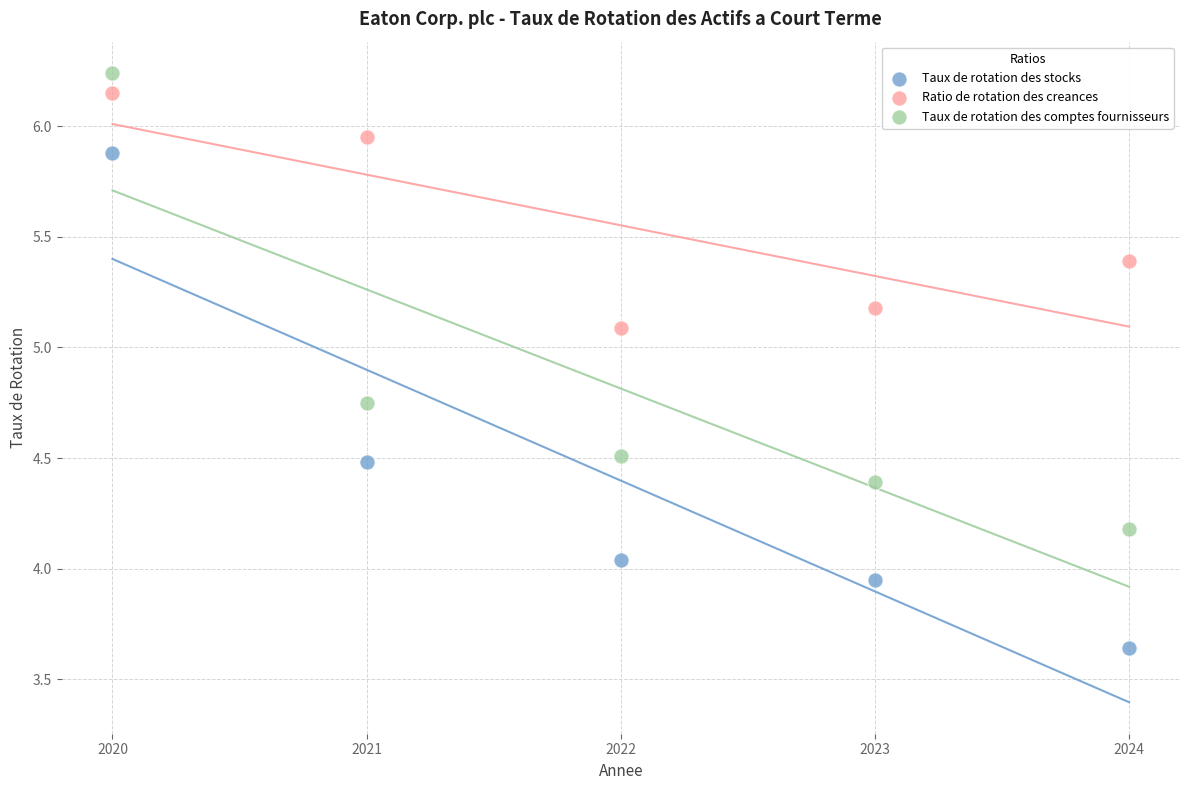

Which series has the largest Y range (max minus min)?

Taux de rotation des stocks